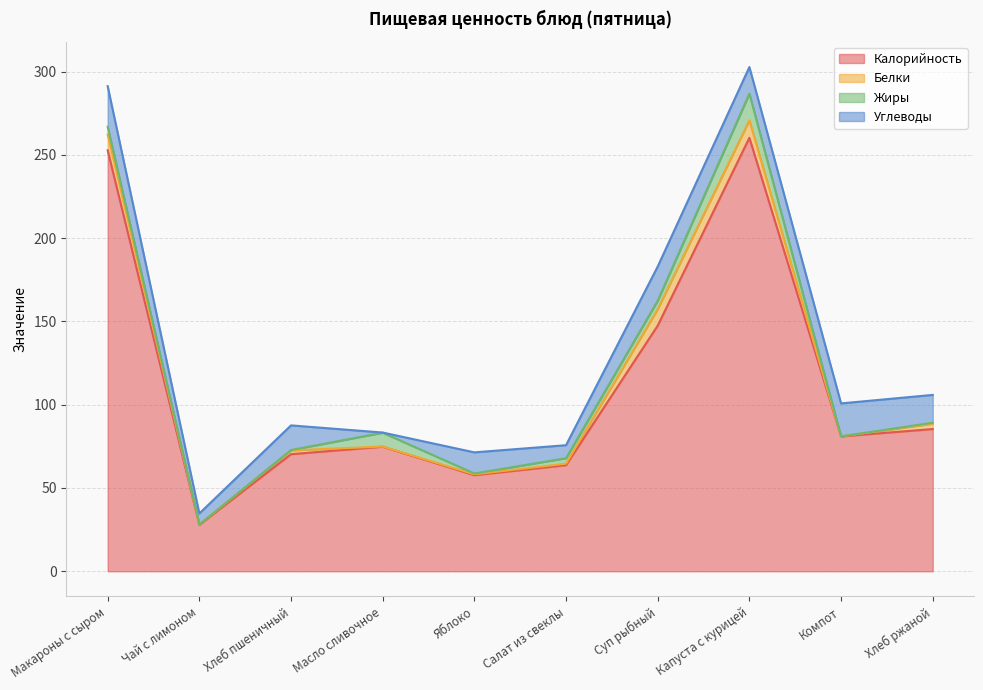

What is the label of the 1st point from the right?

Хлеб ржаной